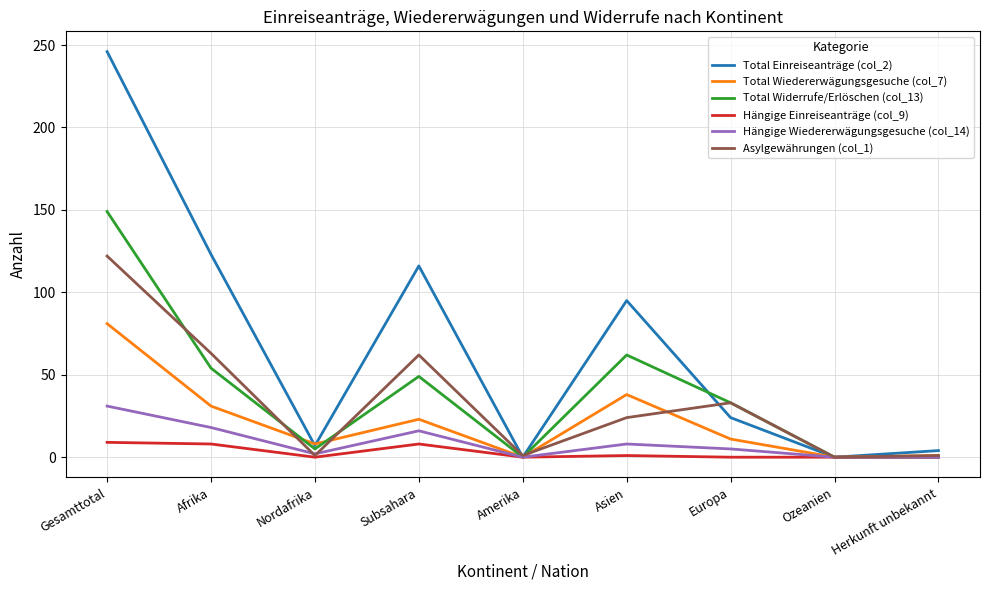

Count the Hängige Einreiseanträge (col_9) values in the range 0 to 8.

8